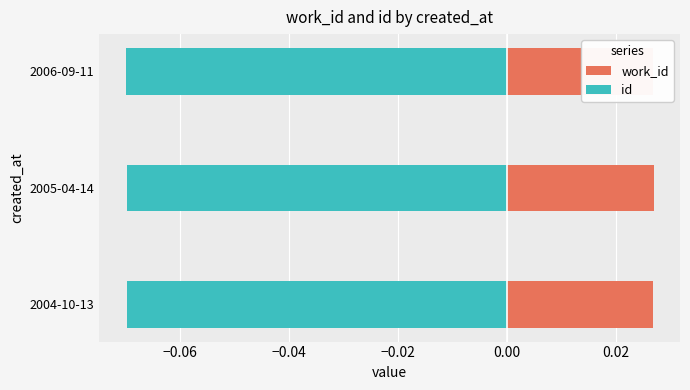

How many distinct data groups are displayed?

2